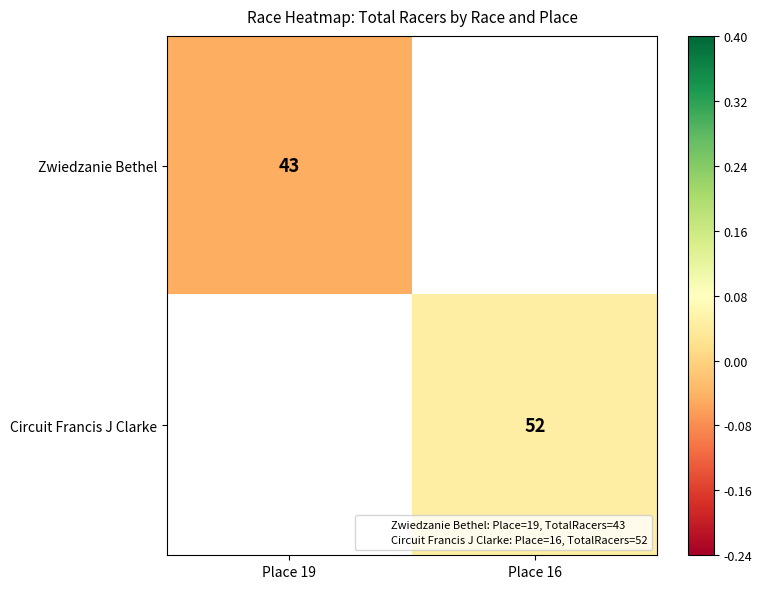

At how many categories does at least one series exceed 0?

1